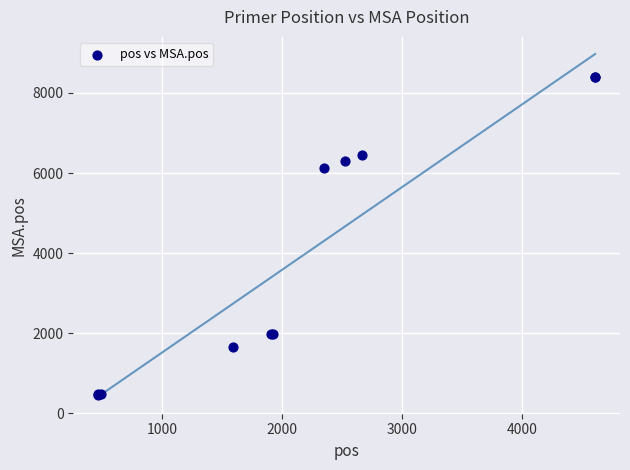

What Y value in the scatter plot is closest to 4436?

6133